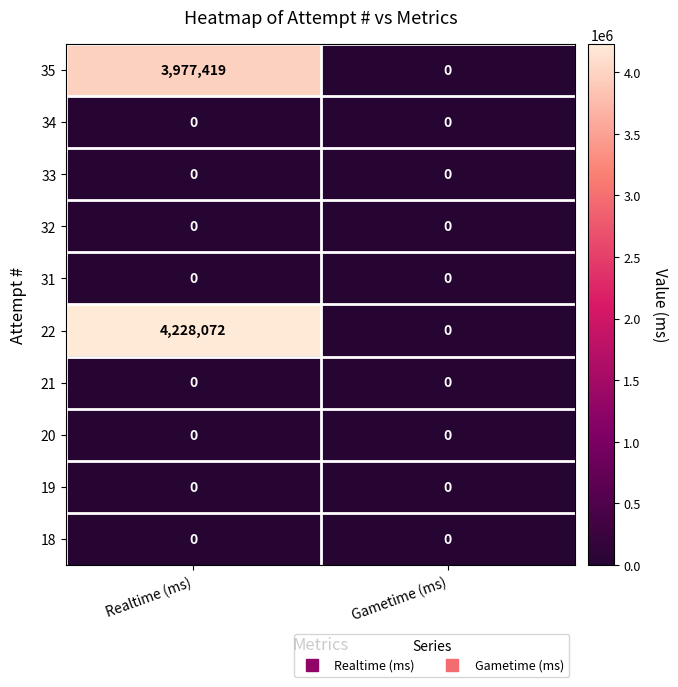

Which series has the largest total across all categories?

22